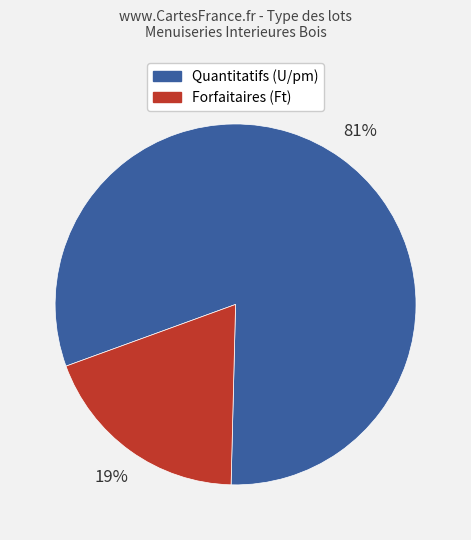

Does any single category account for the majority?

Yes